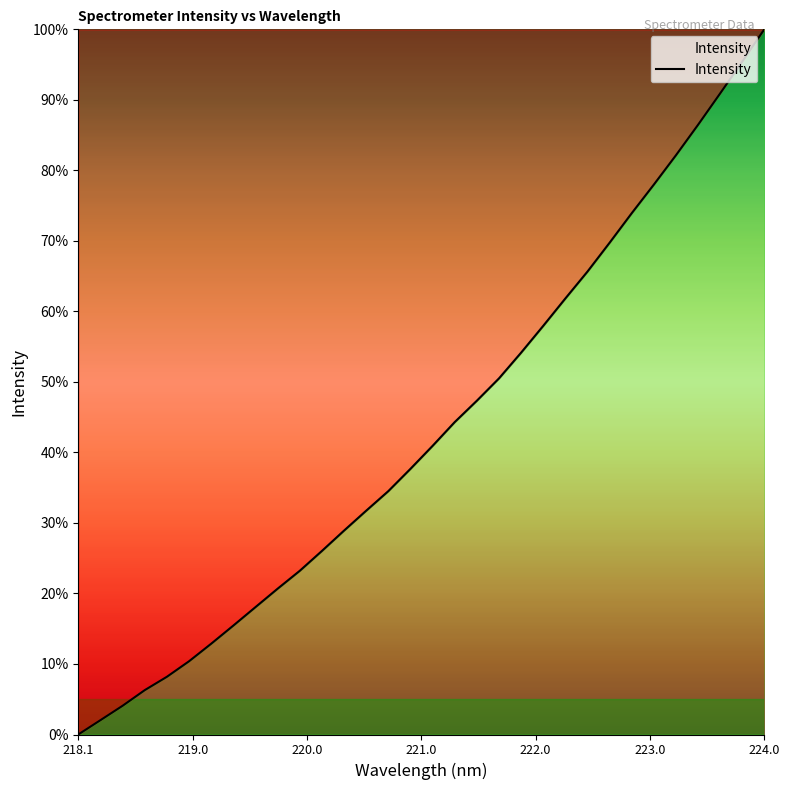

What is the difference between the maximum and minimum values?

100.0